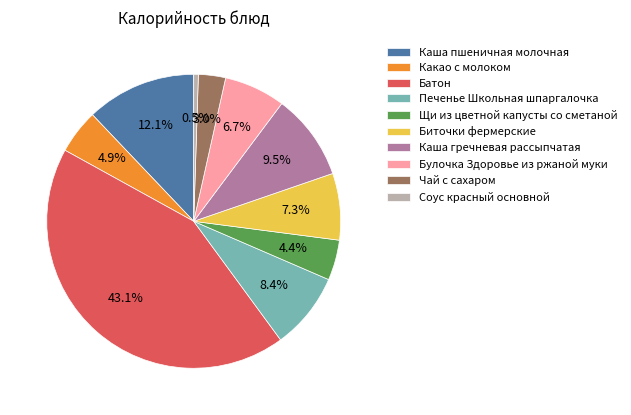

Approximately how many times larger is the value at Печенье Школьная шпаргалочка compared to Какао с молоком?

1.7